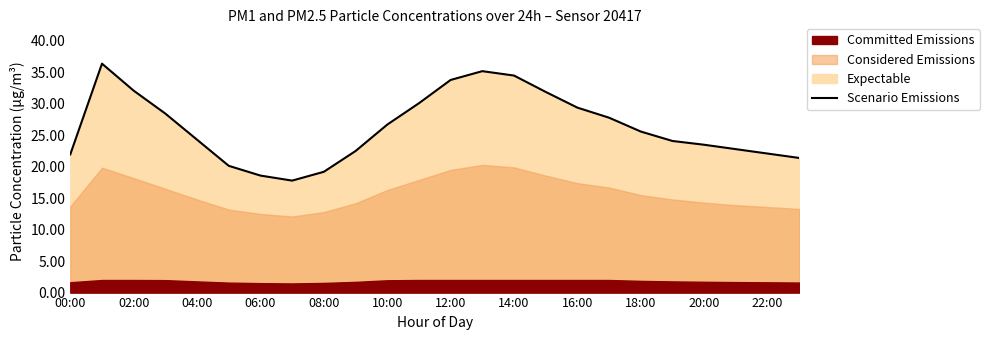

What is the lowest value of the Scenario Emissions series?

17.8